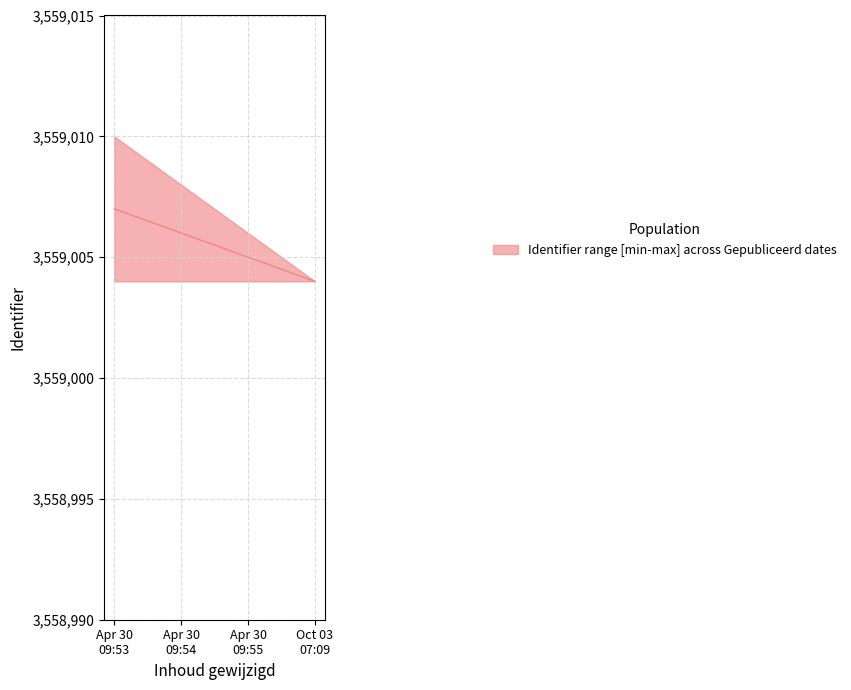

Read the lower value at 2019-04-30 09:54:21.

3559004